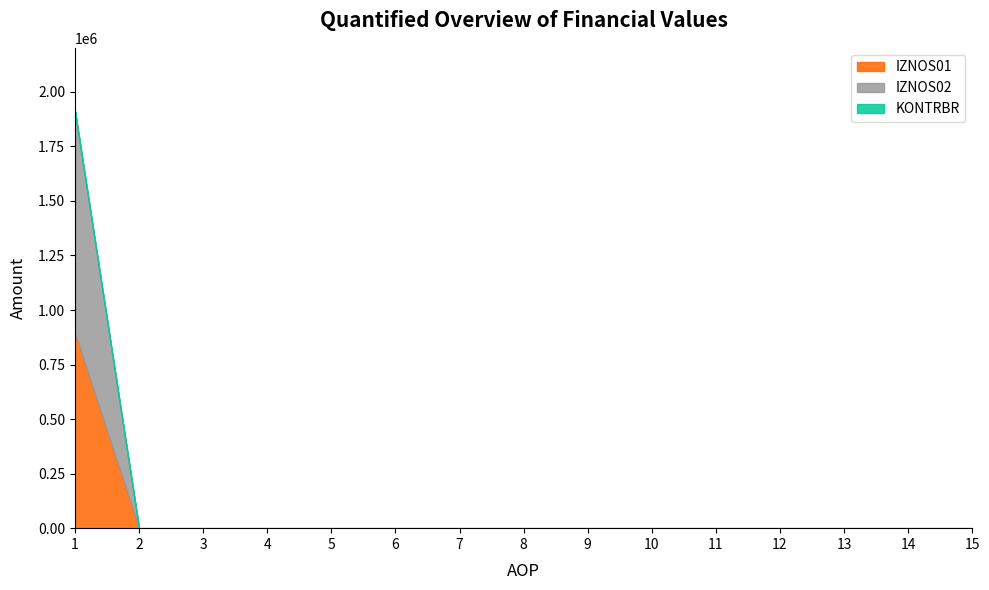

How many data points in IZNOS01 are above 0?

1